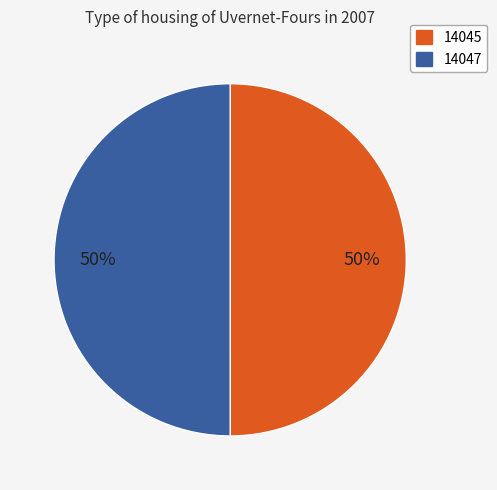

To the nearest percent, what is the average slice percentage?

50%